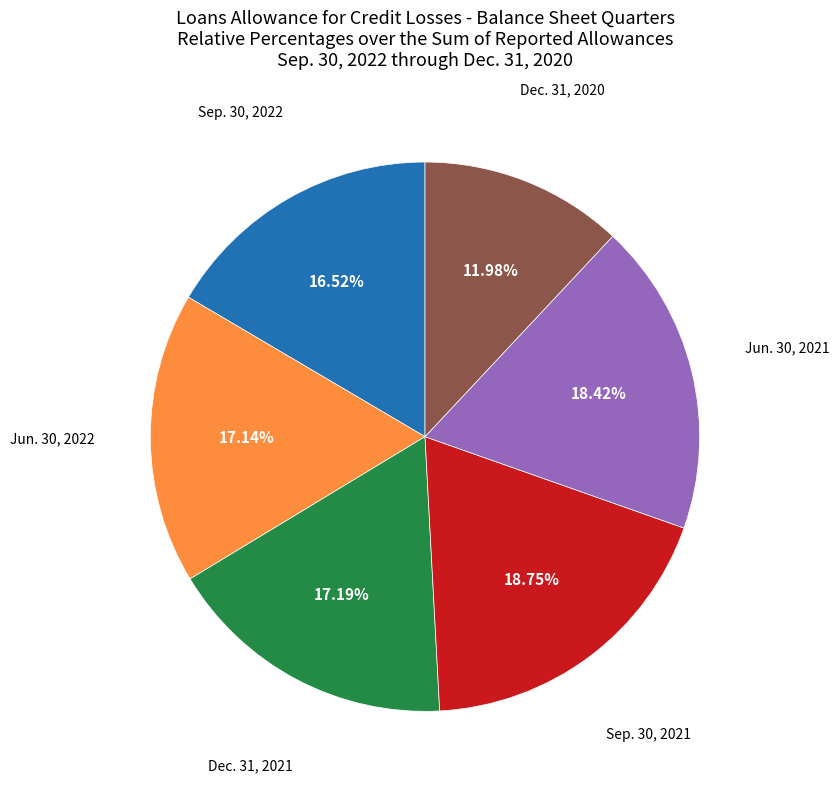

To the nearest percent, what is the difference between the largest and smallest slice percentages?

7%